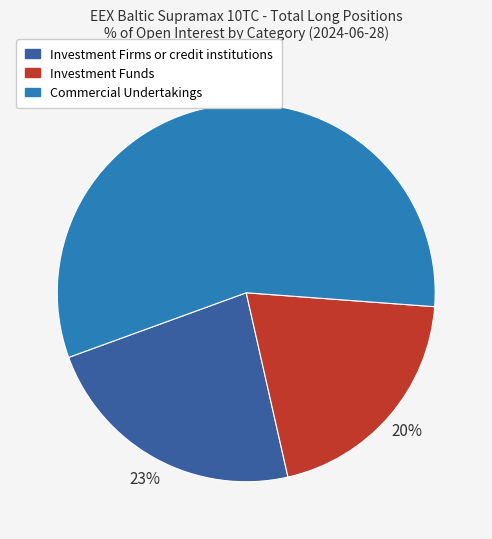

Which slice represents more than half of the pie?

Commercial Undertakings